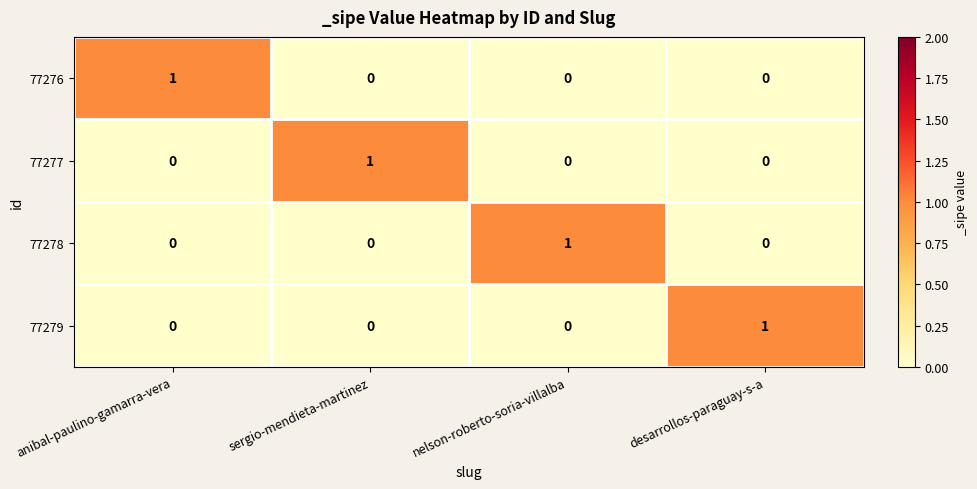

Which category has the highest value in the 77278 series?

nelson-roberto-soria-villalba